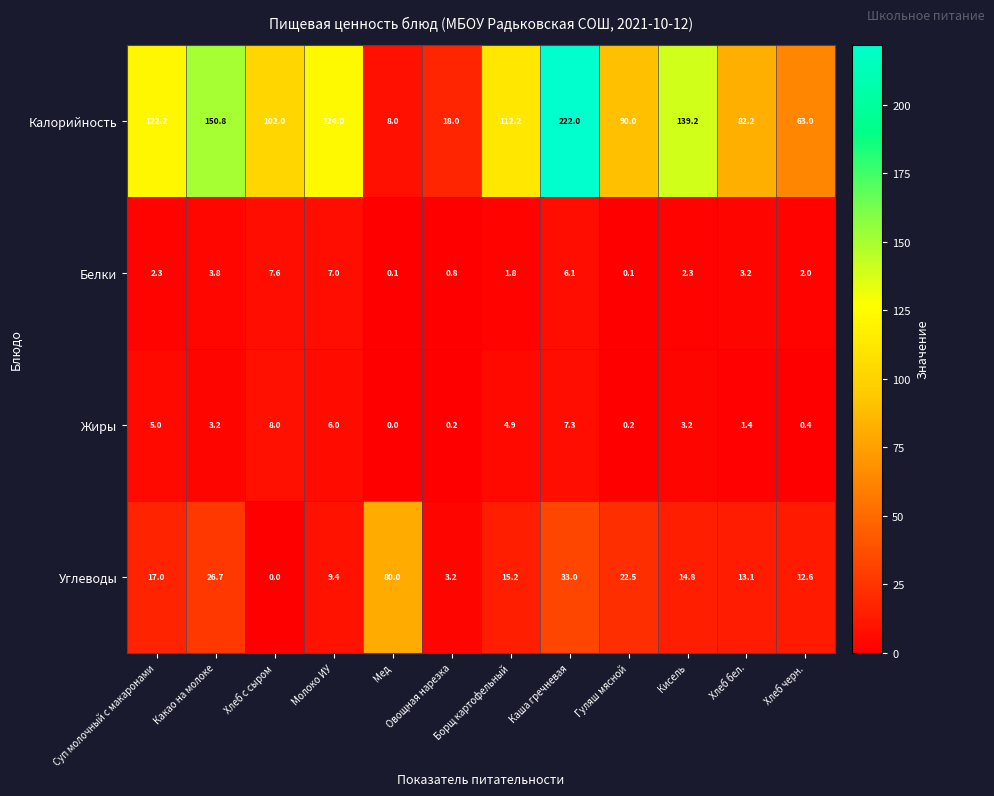

The Жиры series shows 0.4 at Хлеб черн.. True or false?

True